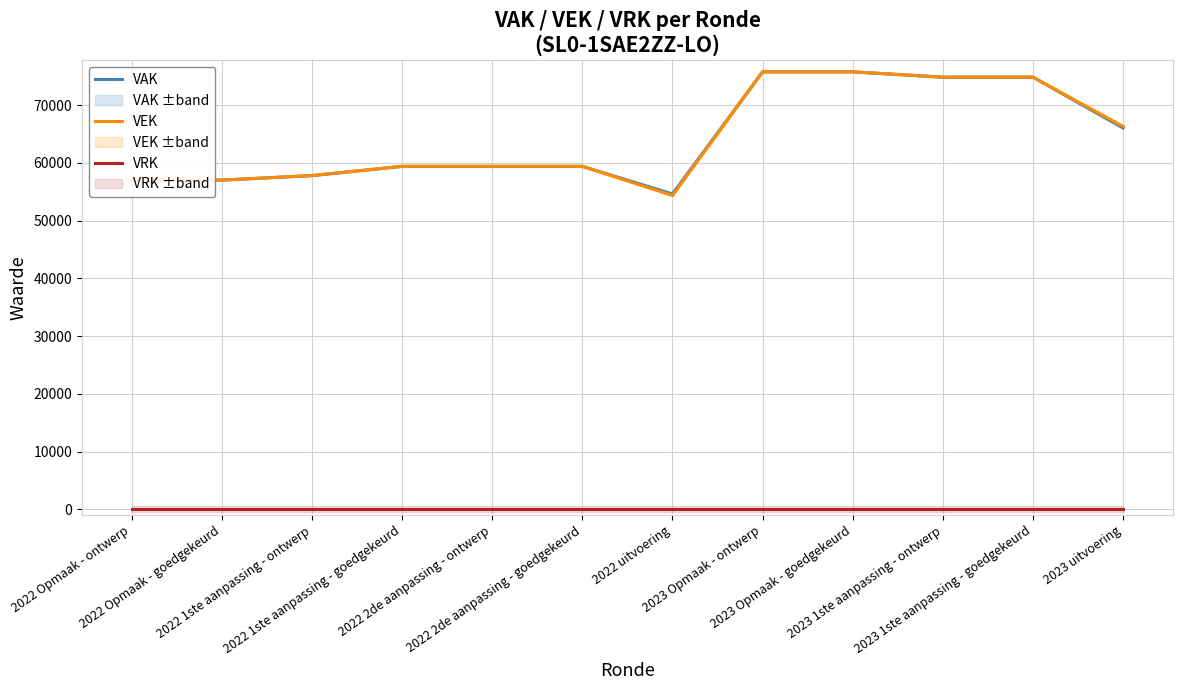

True or false: VRK and VAK cross at least once.

False